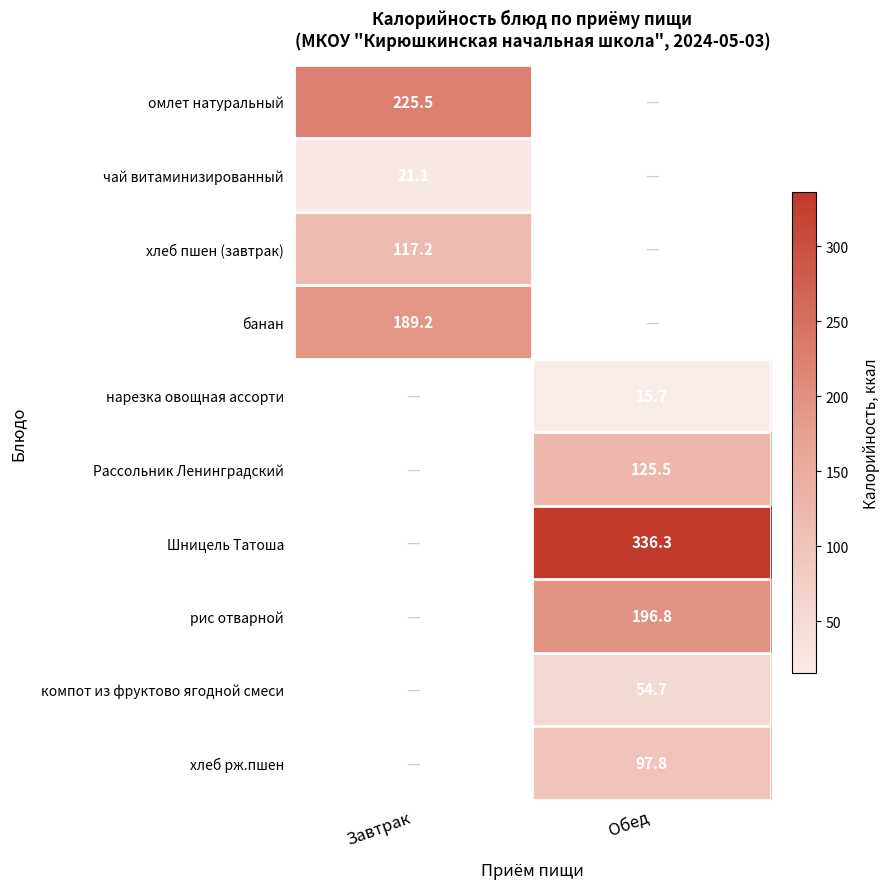

How many data points does each series have?

2